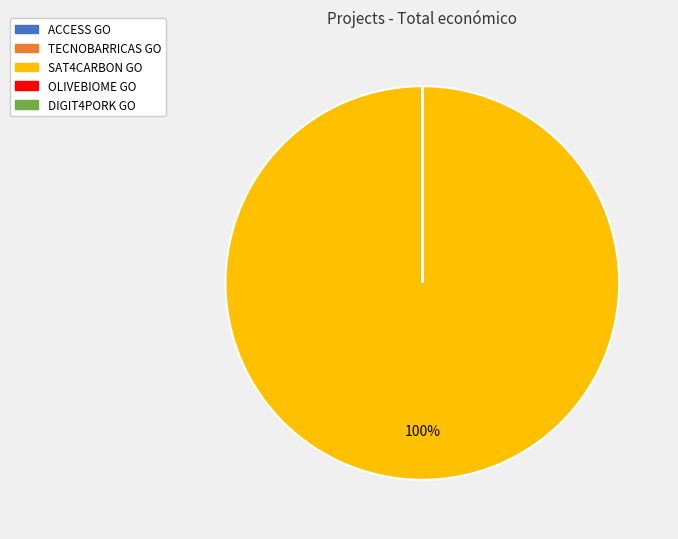

Is it true that SAT4CARBON GO is 100% of the pie?

True